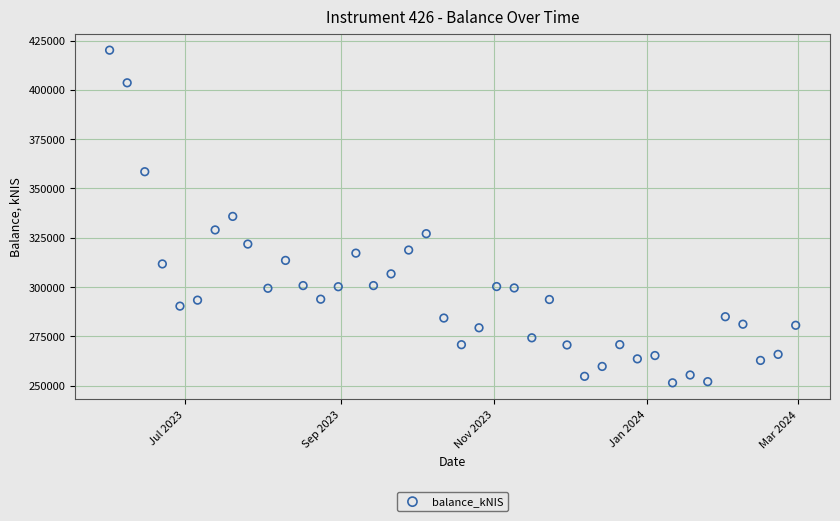

What is the range of X values (max minus min)?

273.0